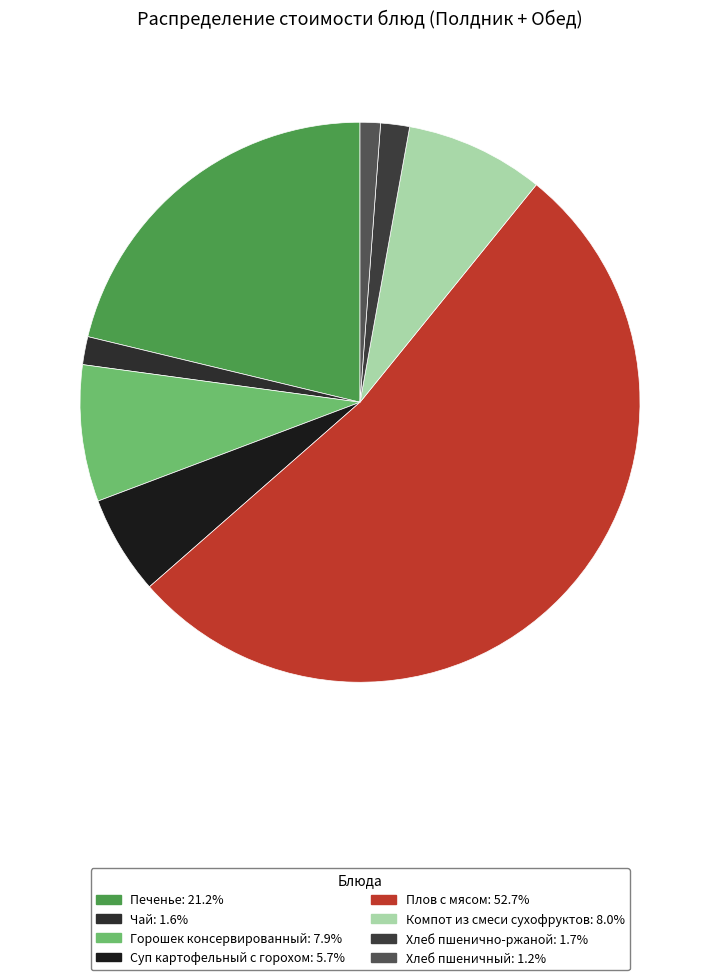

What percentage is the Плов с мясом slice, to the nearest percent?

53%